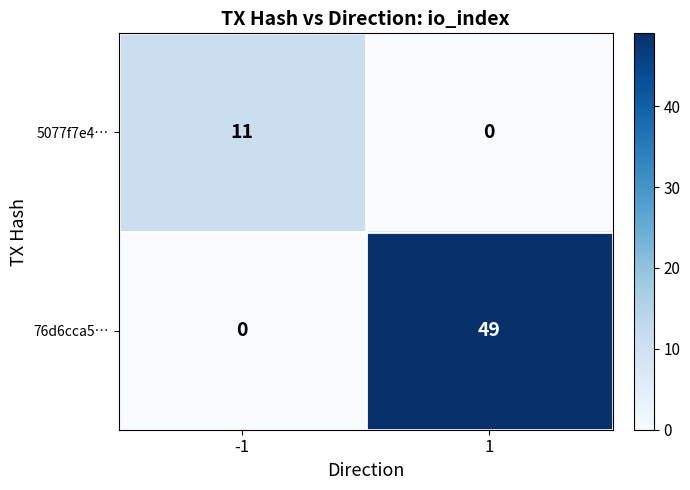

List the series in order of their peak value, lowest first.

5077f7e4…, 76d6cca5…